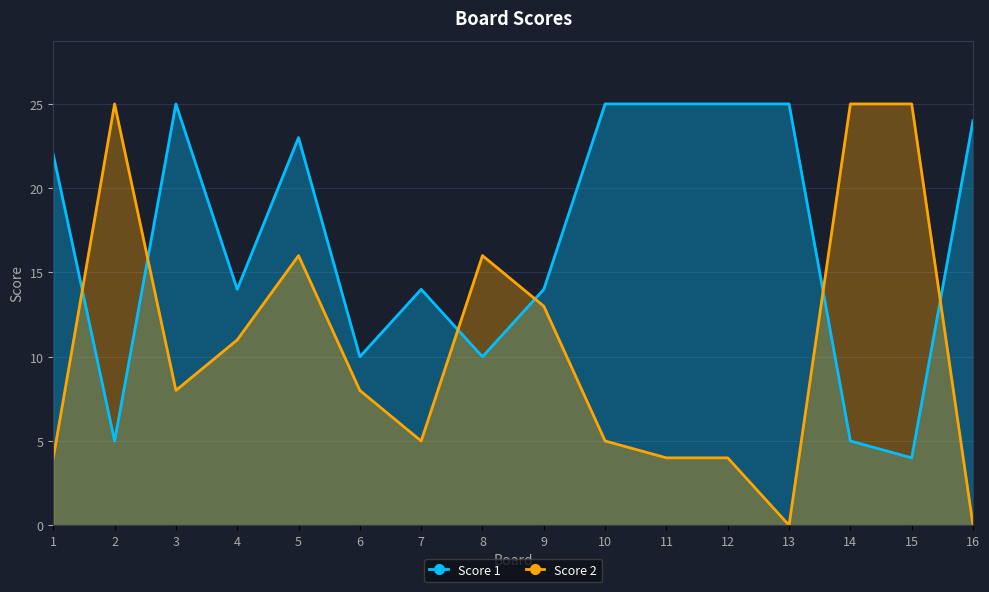

Reading left to right, extract all data points from this chart.

Score 1: 1=22	2=5	3=25	4=14	5=23	6=10	7=14	8=10	9=14	10=25	11=25	12=25	13=25	14=5	15=4	16=24
Score 2: 1=4	2=25	3=8	4=11	5=16	6=8	7=5	8=16	9=13	10=5	11=4	12=4	13=0	14=25	15=25	16=0